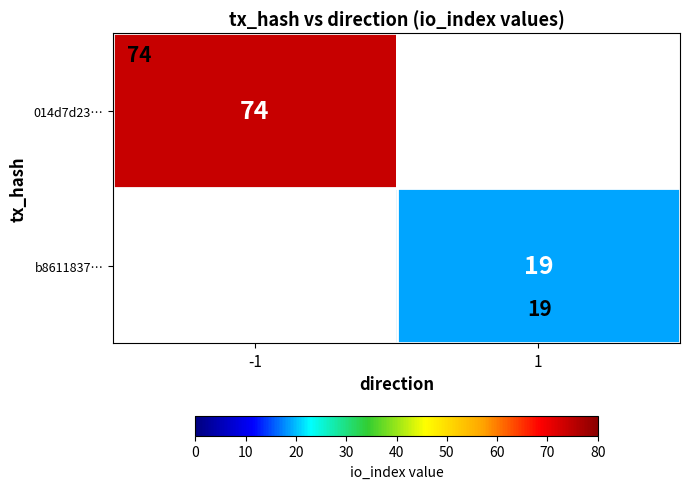

The 014d7d23… series shows 127 at -1. True or false?

False